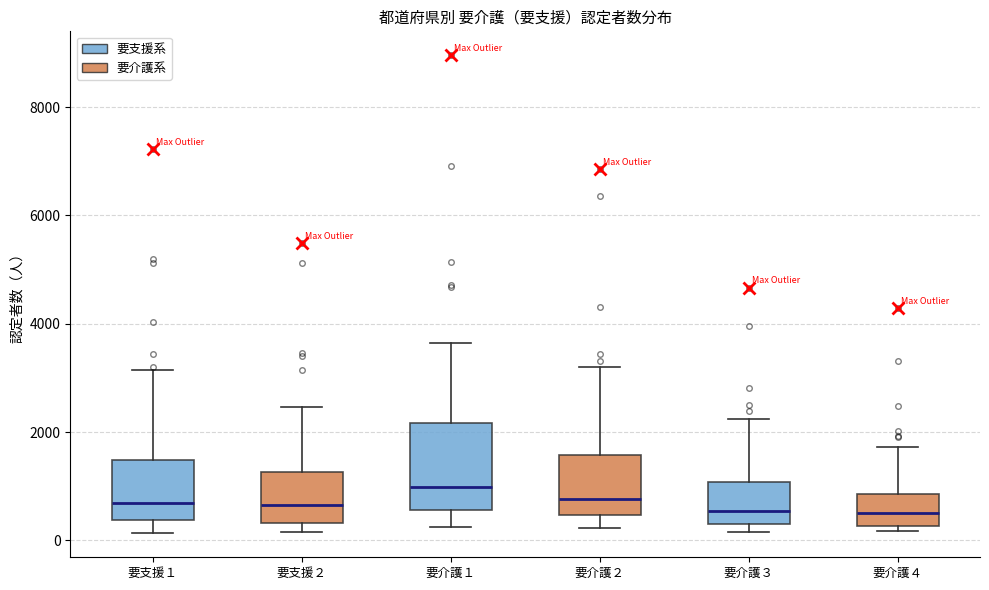

Which box is the tallest, from its lower edge to its upper edge?

要介護１